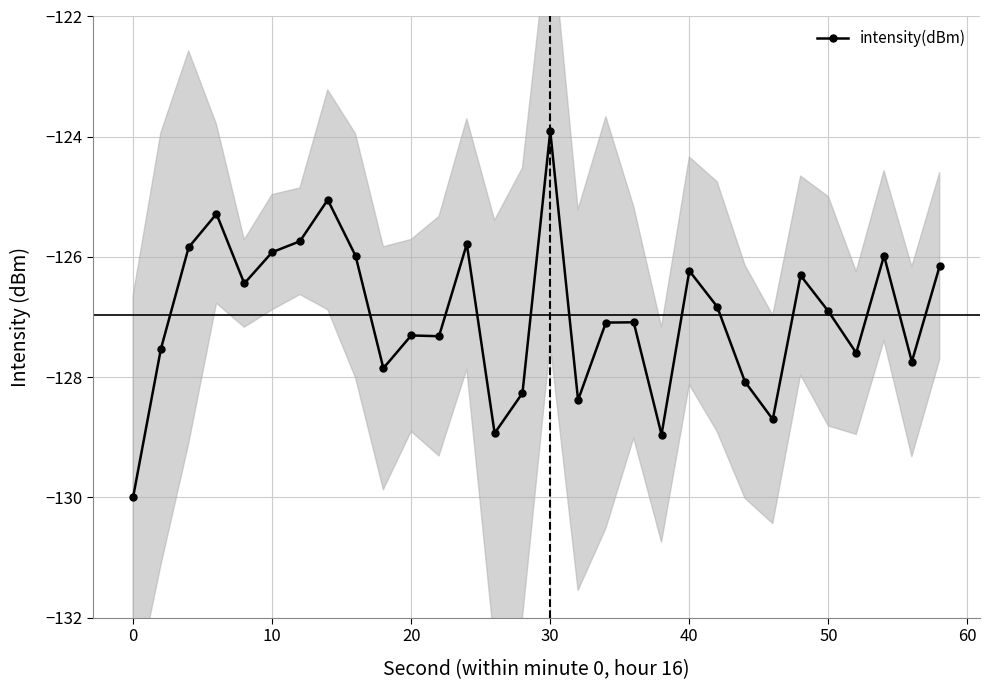

What is the value of the 24th point from the left?

-128.7